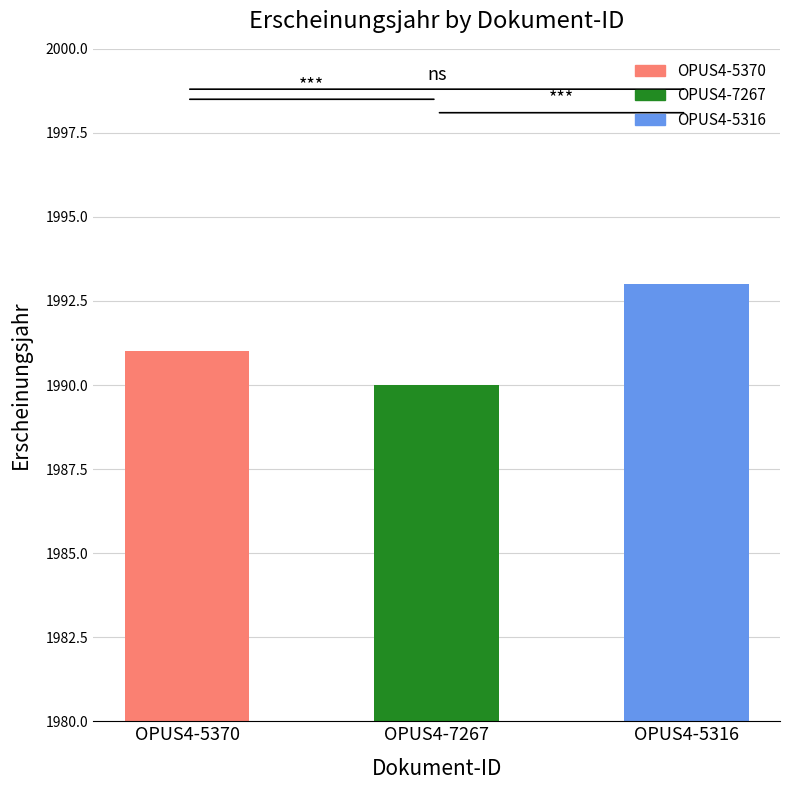

Which category has the highest value across all series?

OPUS4-5316